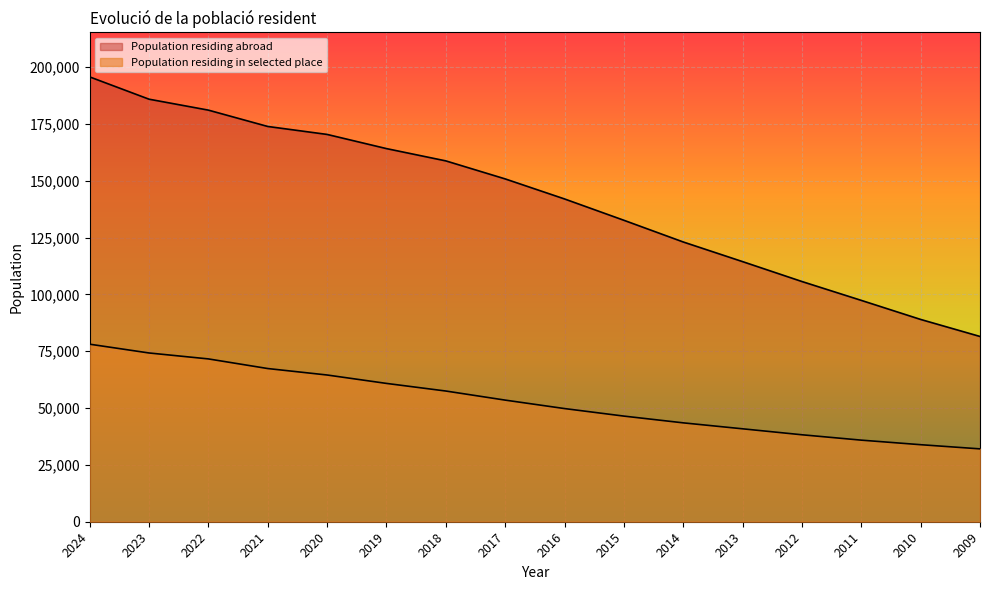

What is the average value of the Population residing abroad series?

141616